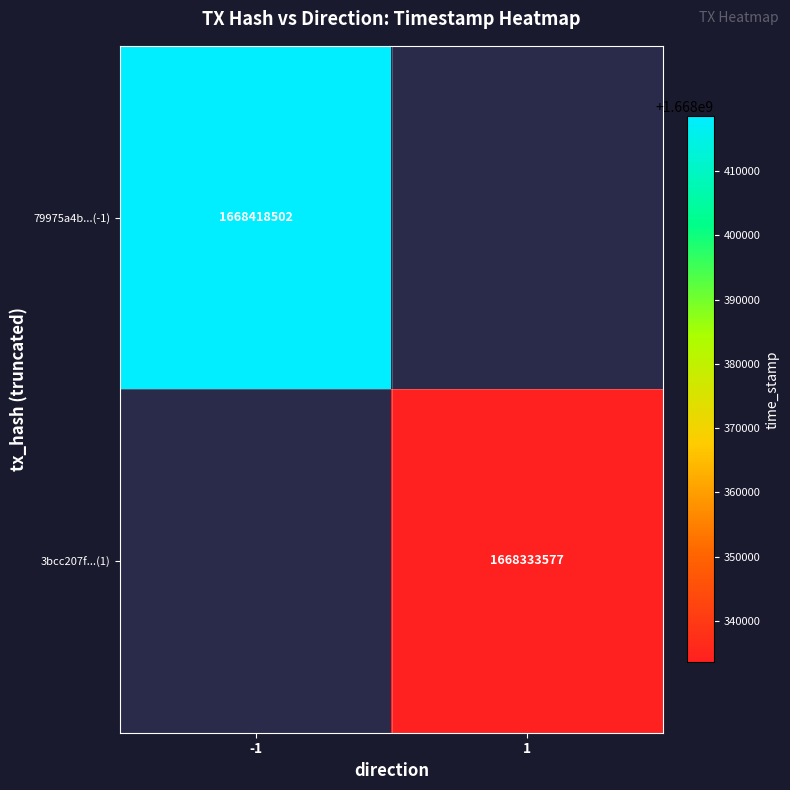

Is the value of 3bcc207f...(1) at -1 greater than the value of 79975a4b...(-1) at -1?

No